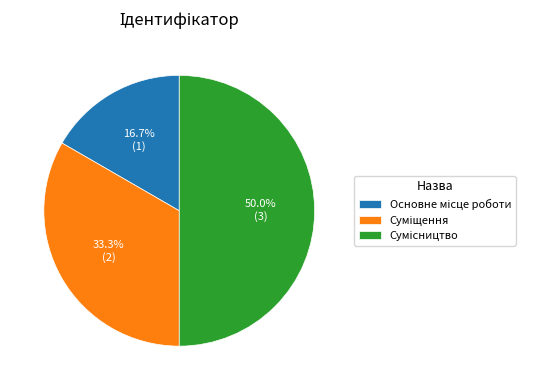

Is it true that Основне місце роботи is 17% of the pie?

True